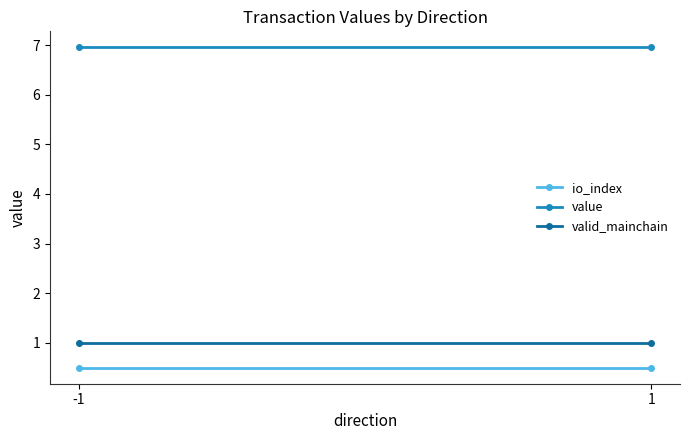

Which series has the largest total across all categories?

value